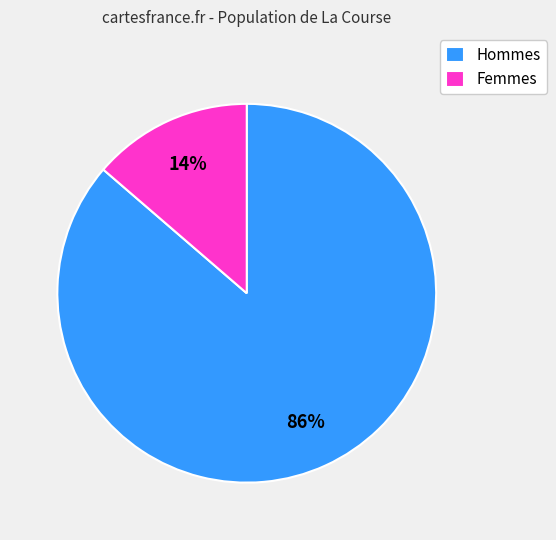

To the nearest percent, what is the average slice percentage?

50%